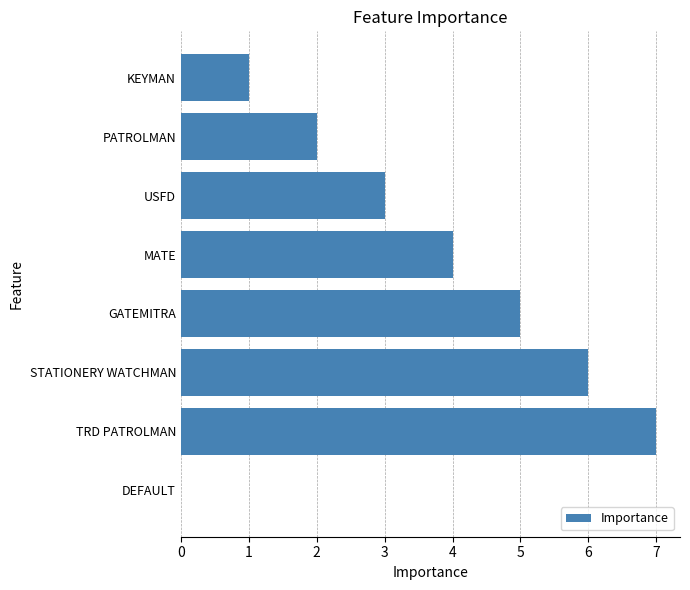

Which has a higher value, DEFAULT or STATIONERY WATCHMAN?

STATIONERY WATCHMAN